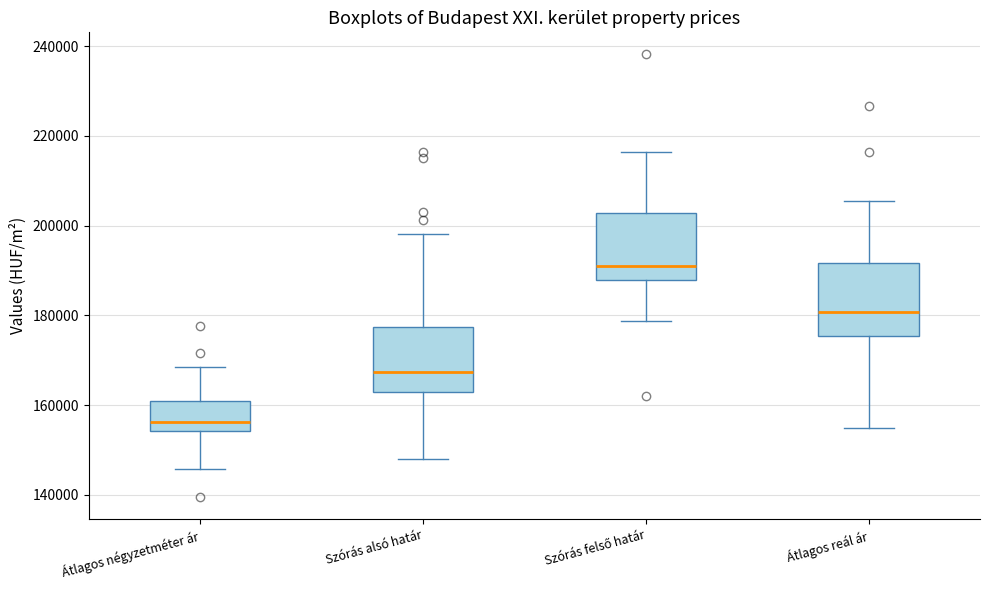

Reading left to right, transcribe this box plot: for each box, give where its median line is, the range the box spans, and where its two whiskers end, as read against the y-axis. The values are not printed on the chart, so give them approximately, as read against the axis.

Átlagos négyzetméter ár: median 156000, box 154000 to 160000, whiskers 146000 to 168000
Szórás alsó határ: median 168000, box 162000 to 178000, whiskers 148000 to 198000
Szórás felső határ: median 192000, box 188000 to 202000, whiskers 178000 to 216000
Átlagos reál ár: median 180000, box 176000 to 192000, whiskers 154000 to 206000